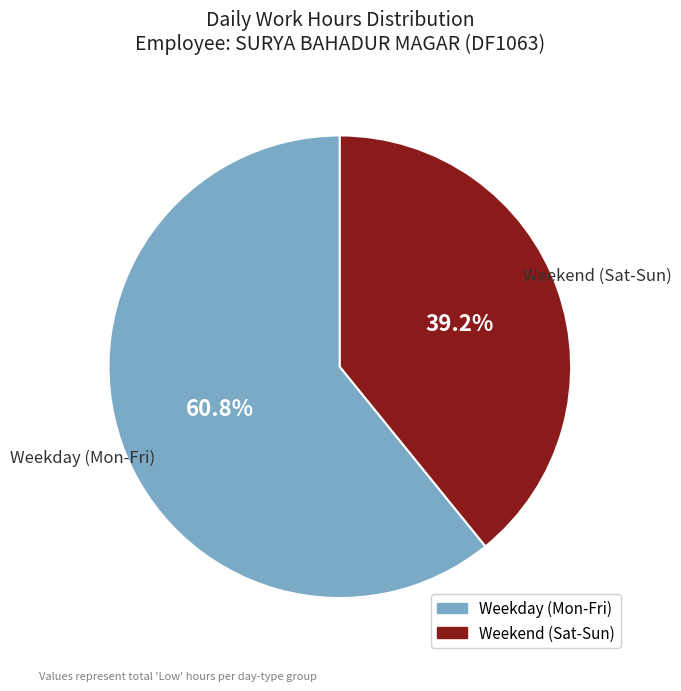

To the nearest percent, what is the average slice percentage?

50%